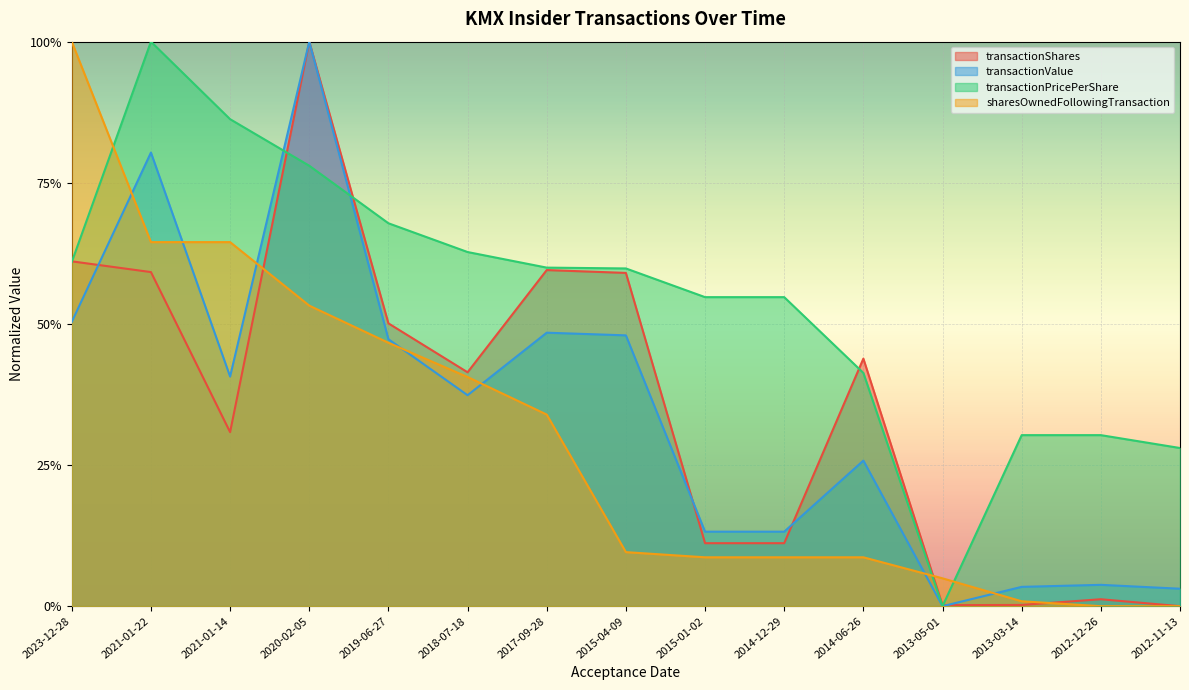

Is the value of transactionPricePerShare at 2014-06-26 greater than the value of transactionShares at 2017-09-28?

No